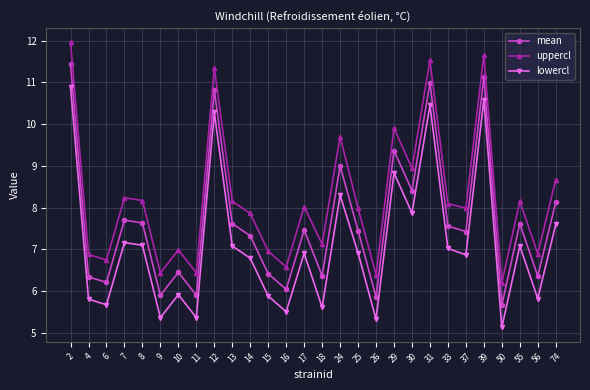

True or false: lowercl and mean intersect in this chart.

False